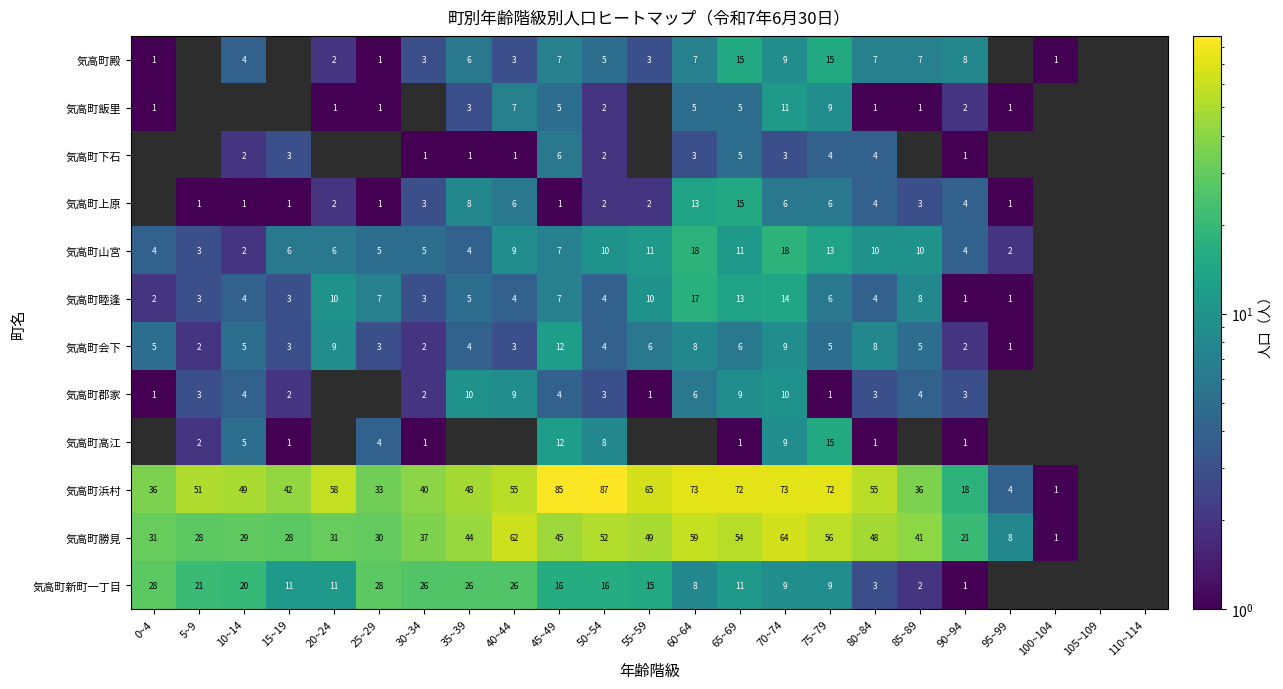

How many distinct data groups are displayed?

12